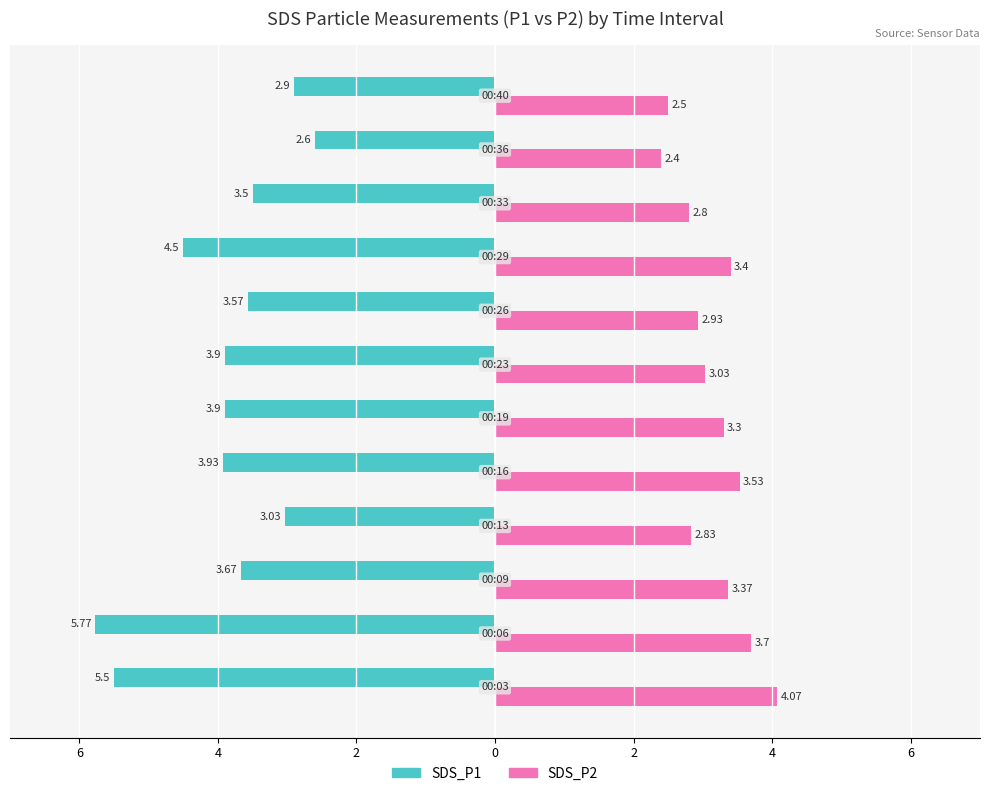

Reading left to right, transcribe all the data shown in this chart.

SDS_P1: -5.5	-5.8	-3.7	-3.0	-3.9	-3.9	-3.9	-3.6	-4.5	-3.5	-2.6	-2.9
SDS_P2: 4.1	3.7	3.4	2.8	3.5	3.3	3.0	2.9	3.4	2.8	2.4	2.5